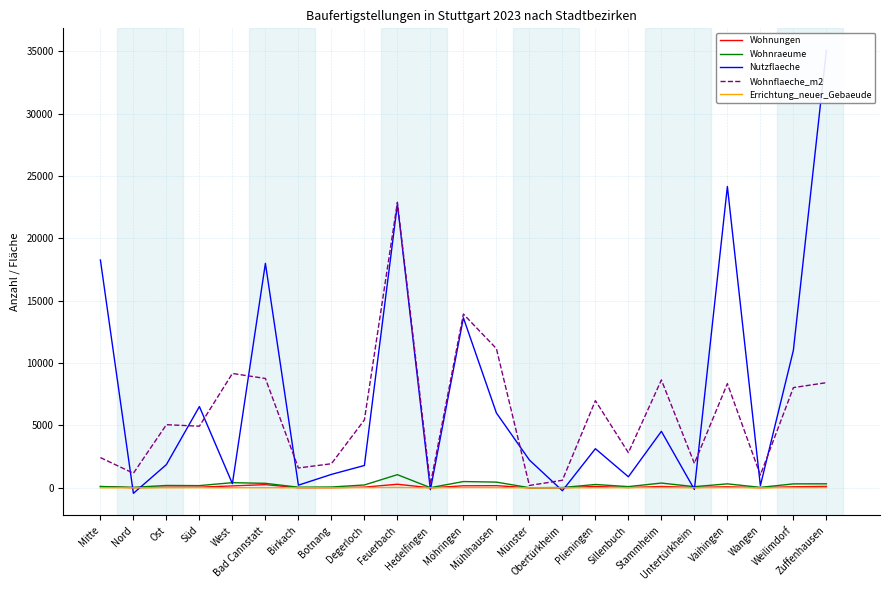

Where is Wohnraeume nearest to the value 532?

Möhringen